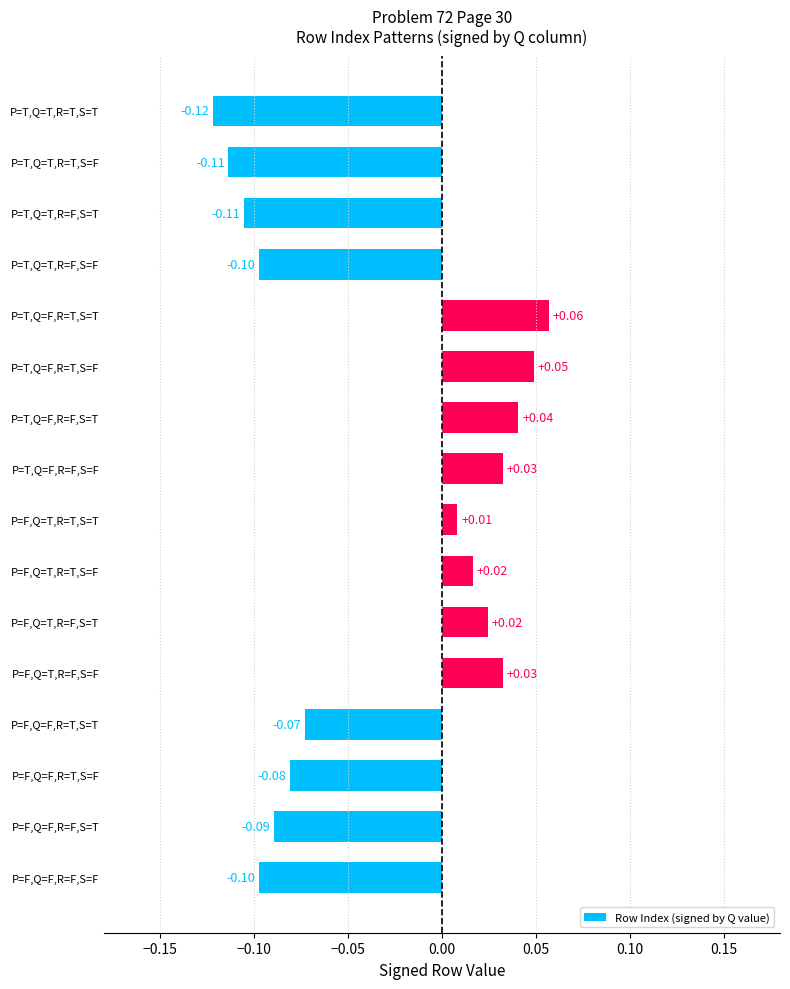

Which has a higher value, P=F,Q=T,R=T,S=T or P=F,Q=F,R=F,S=T?

P=F,Q=T,R=T,S=T